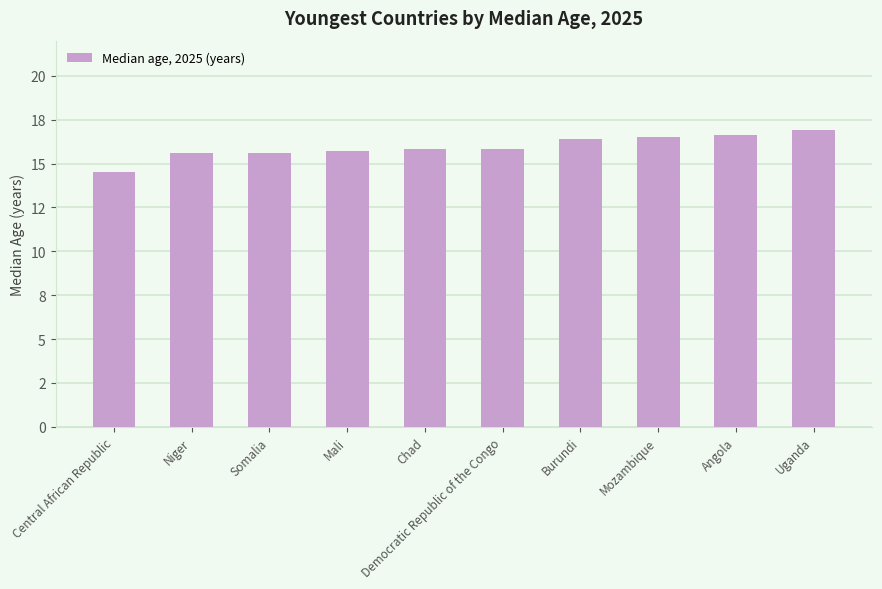

Which has a higher value, Chad or Niger?

Chad